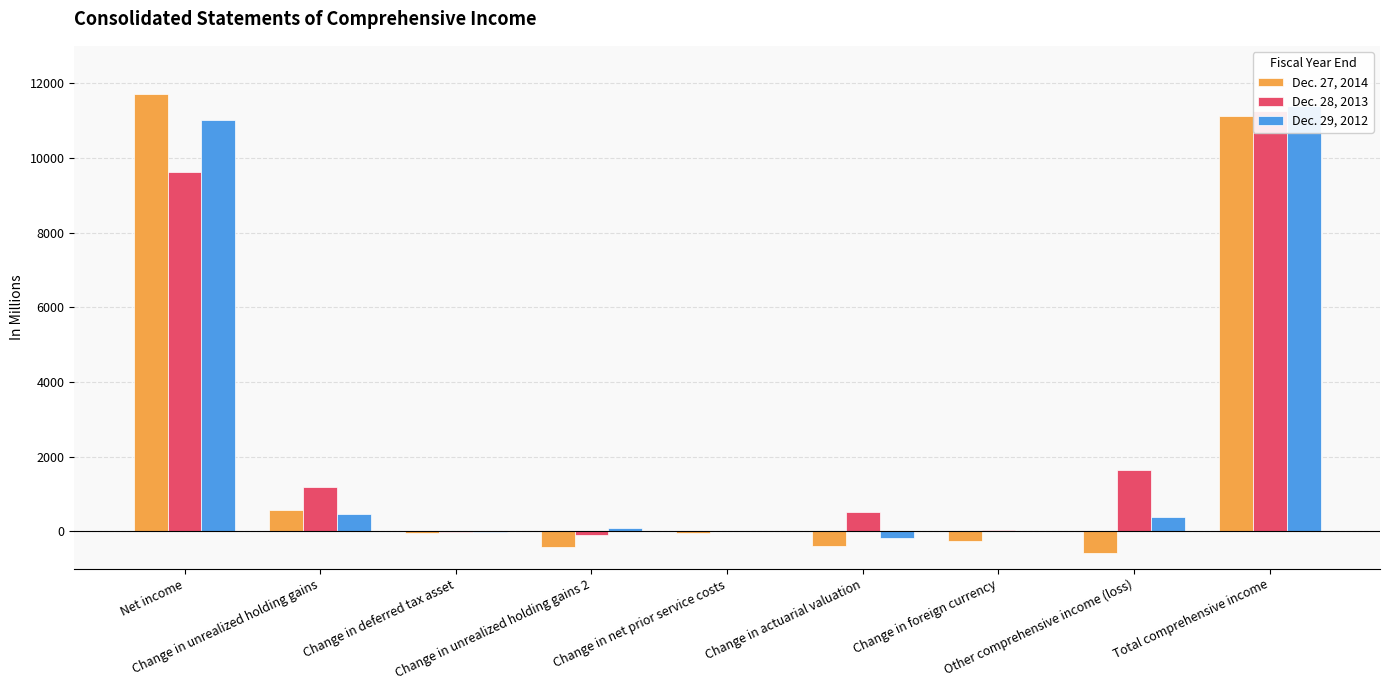

How many categories are shown in the chart?

9